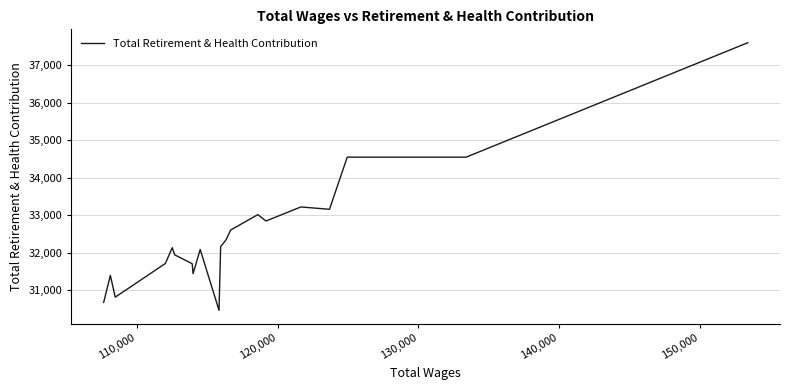

What is the maximum value shown in the chart?

37601